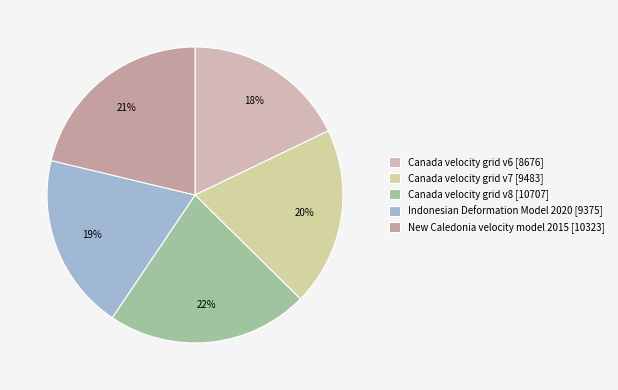

To the nearest percent, what is the average slice percentage?

20%